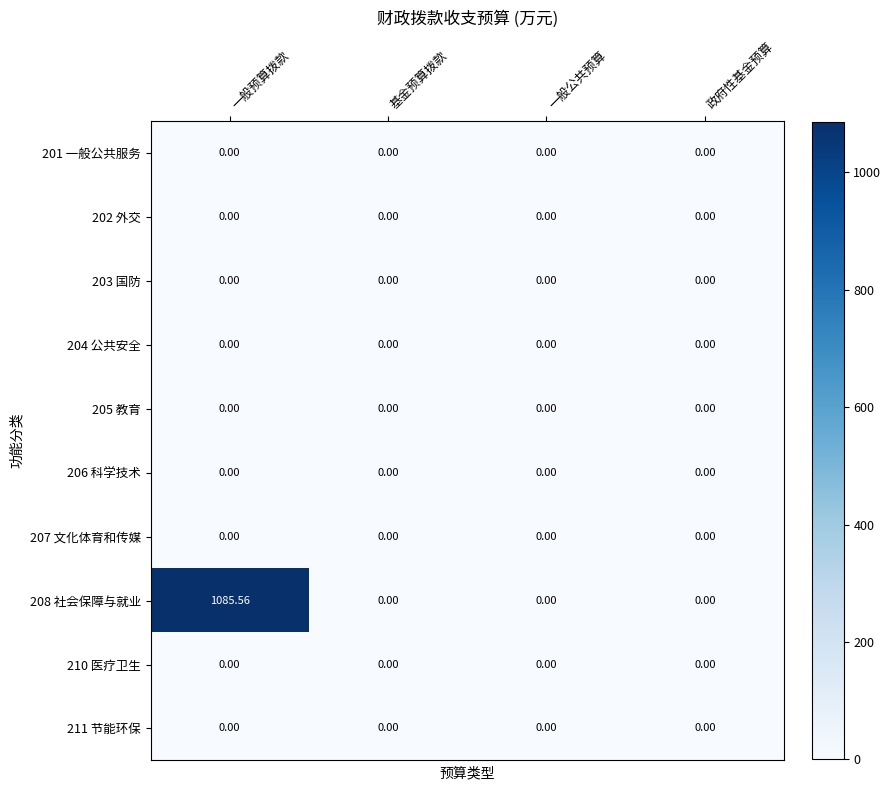

Which series has the largest total across all categories?

208 社会保障与就业